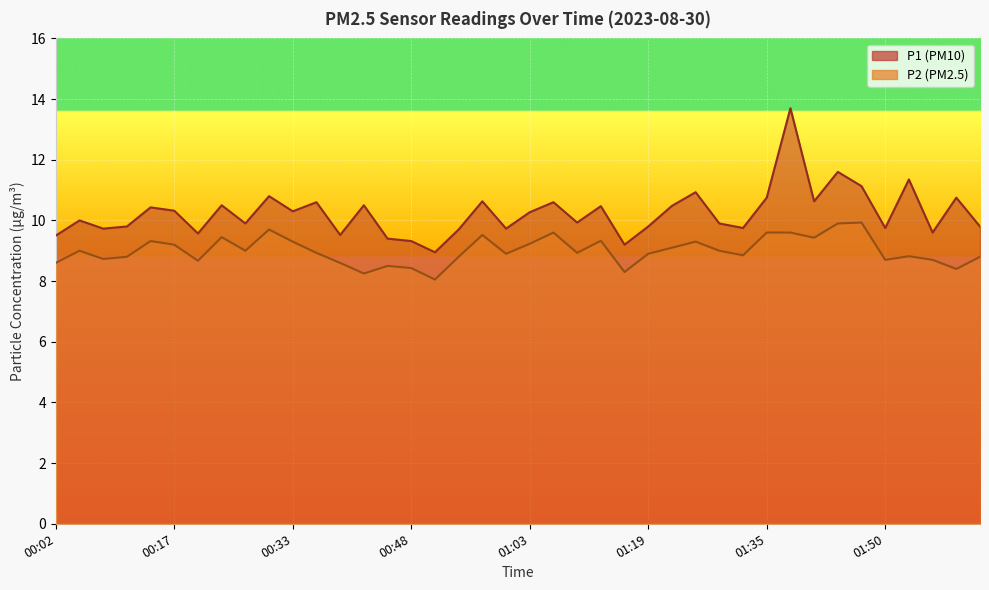

What is the sum of all P2 values?

360.2